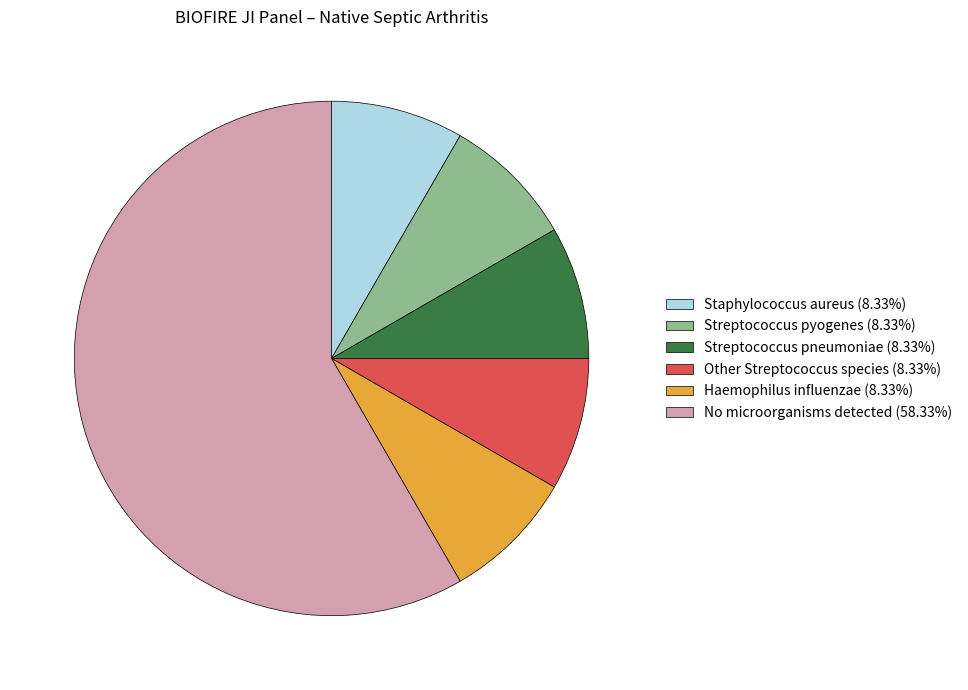

True or false: Streptococcus pneumoniae accounts for 1% of the total.

False